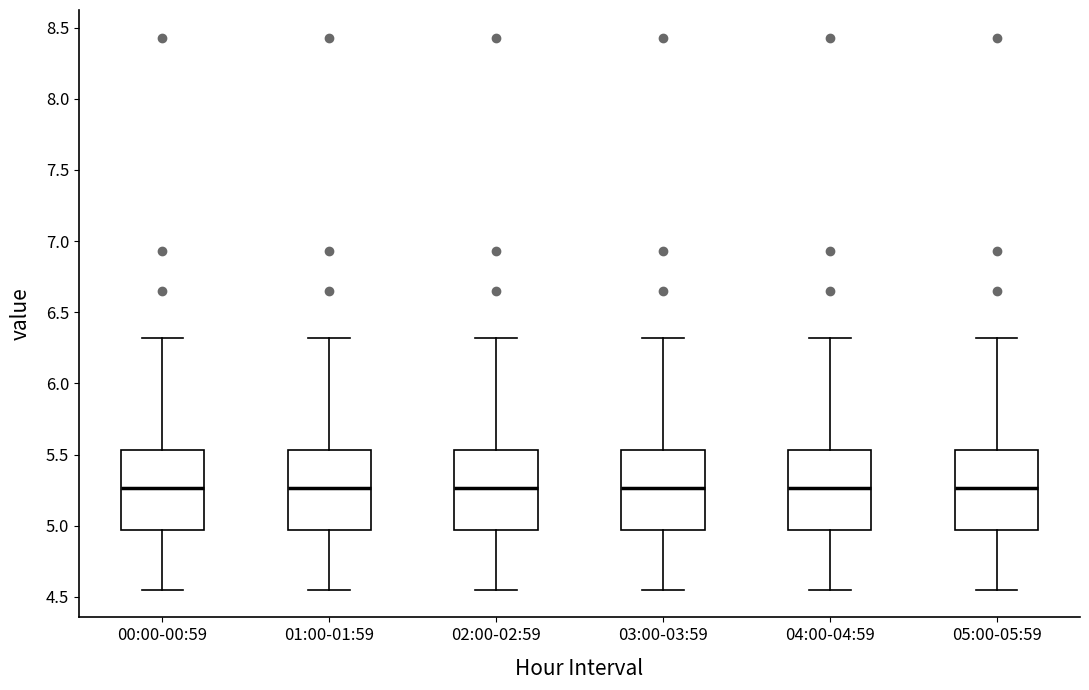

Where is the upper edge of the box for 03:00-03:59 on the y-axis? The values are not printed on the chart, so give them approximately, as read against the axis.

5.55